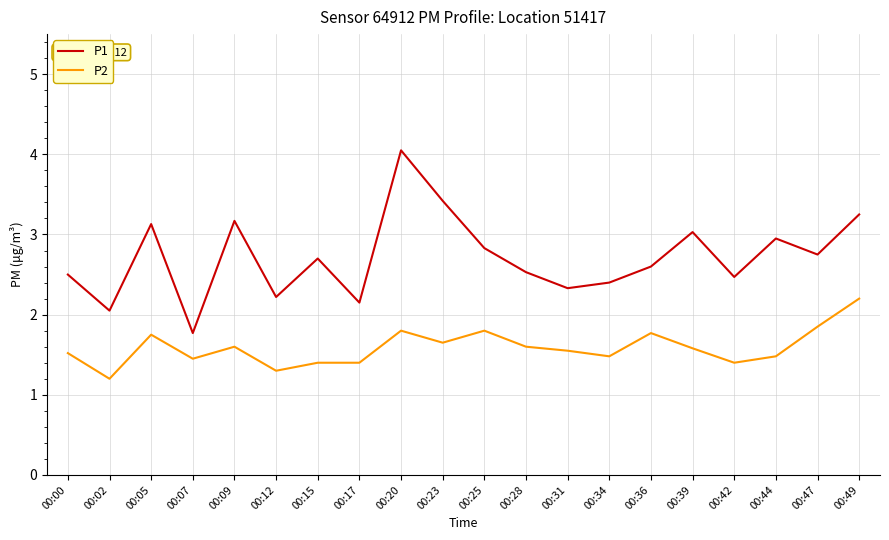

The P1 series shows 4.7 at 00:36. True or false?

False